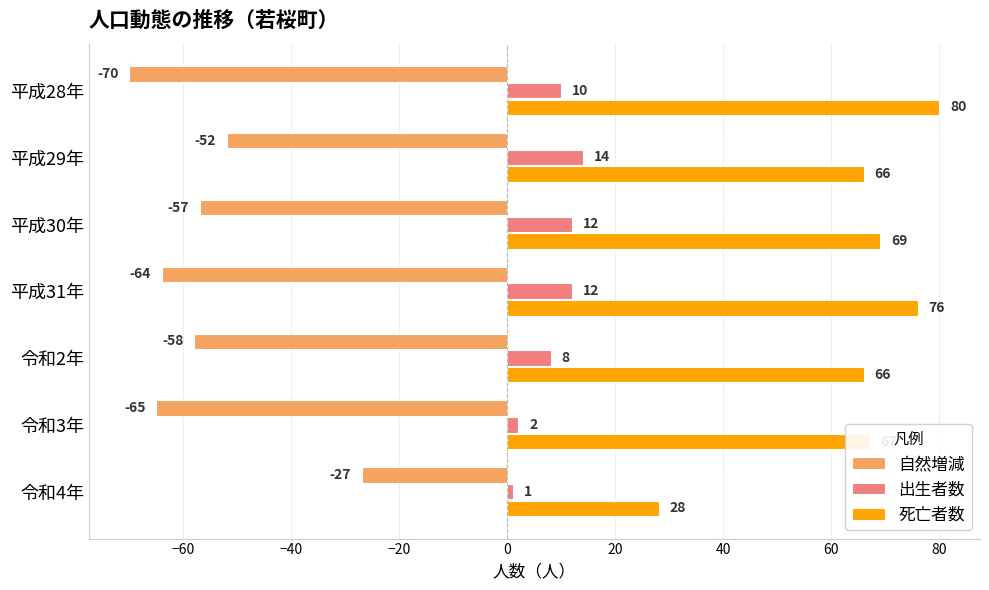

True or false: 死亡者数 has a value of 69 at 平成30年.

True